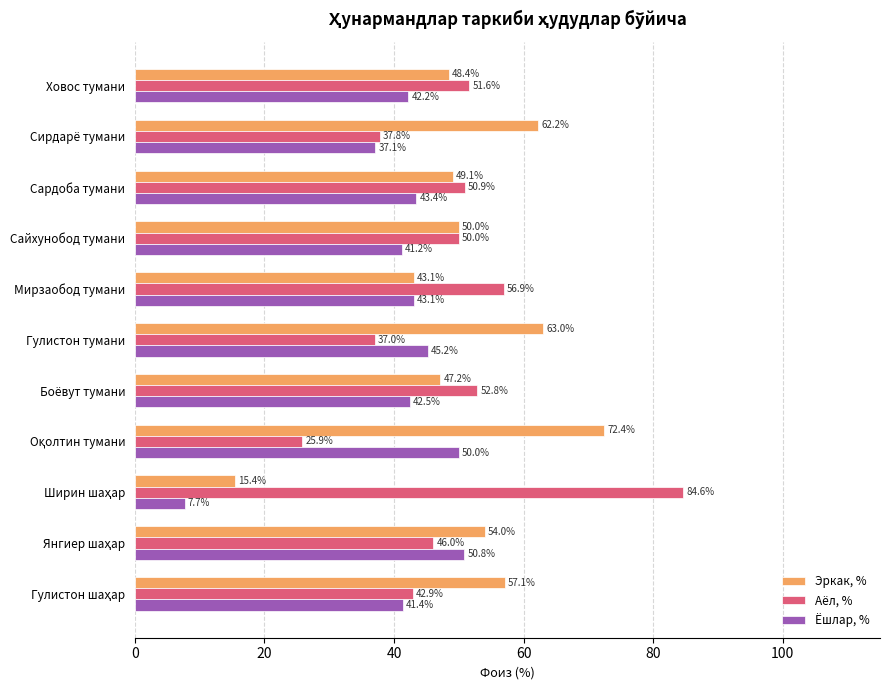

True or false: Ёшлар, % has a value of 15.4 at Мирзаобод тумани.

False